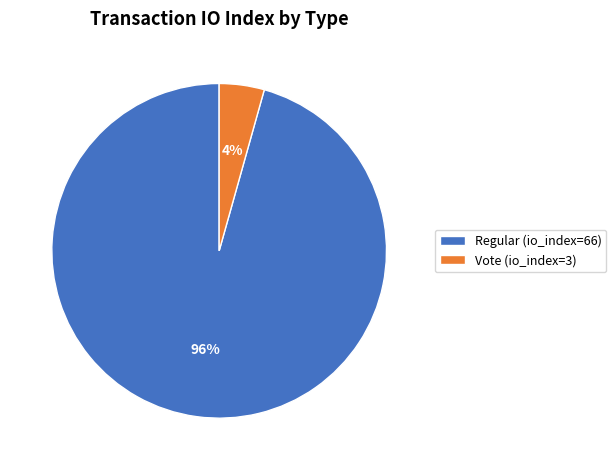

To the nearest percent, what percentage of the pie is Vote (io_index=3)?

4%